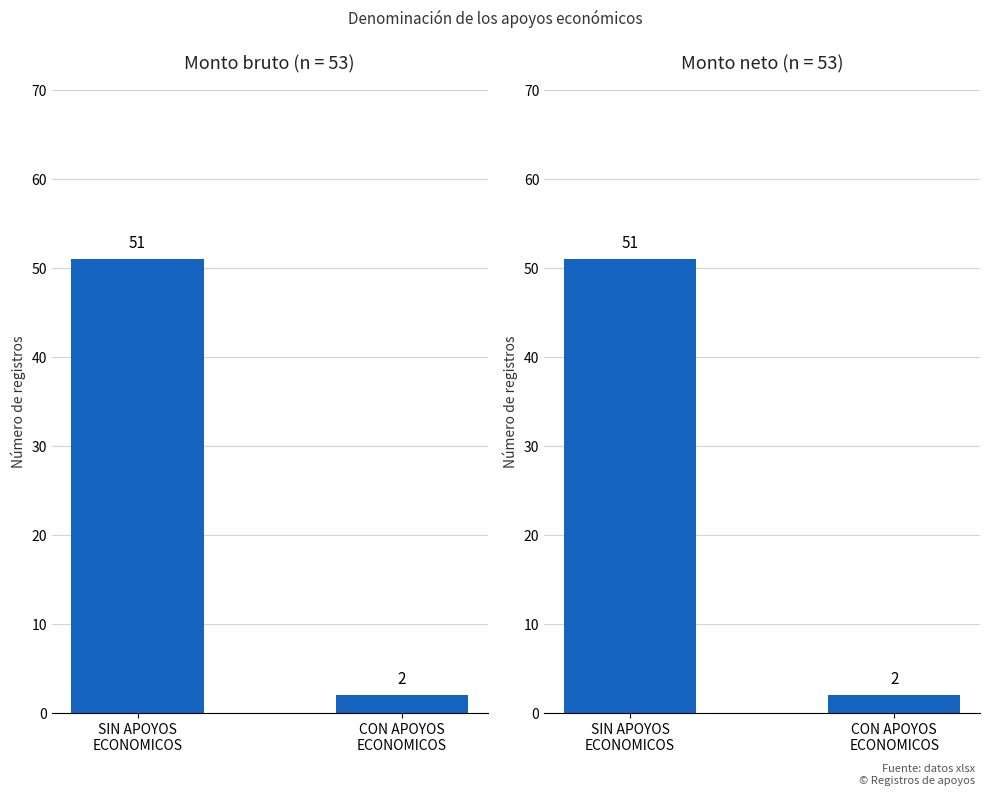

Between SIN APOYOS
ECONOMICOS and CON APOYOS
ECONOMICOS, which series saw the biggest shift?

Monto bruto